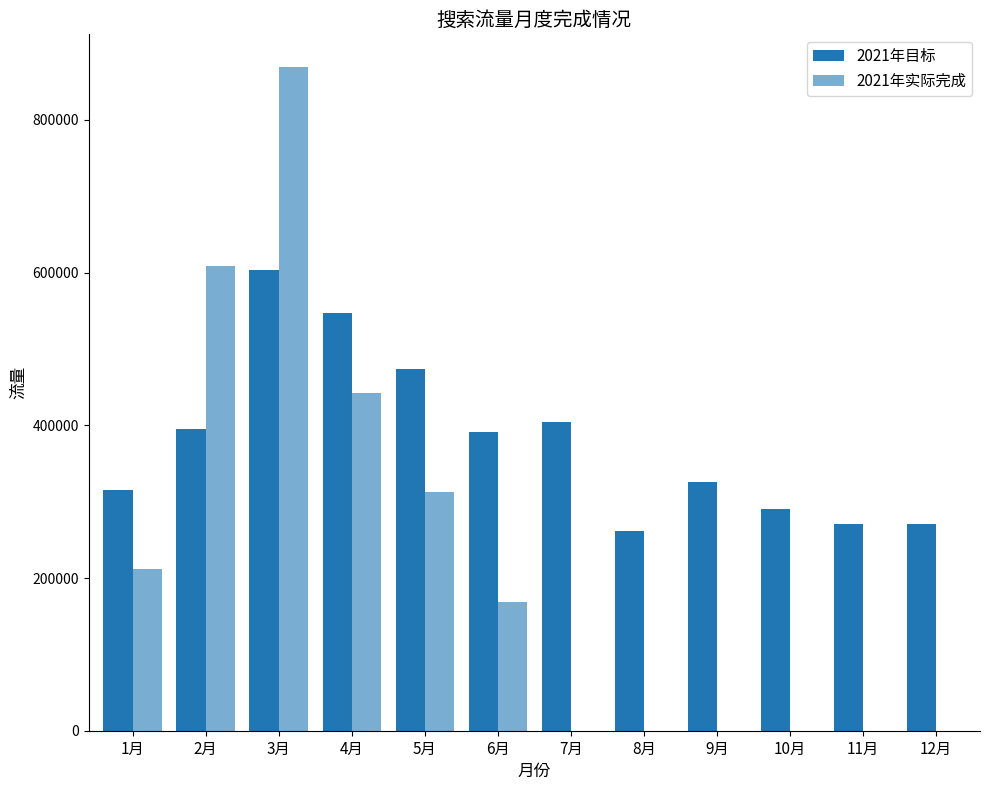

Does the chart contain stacked bars?

No